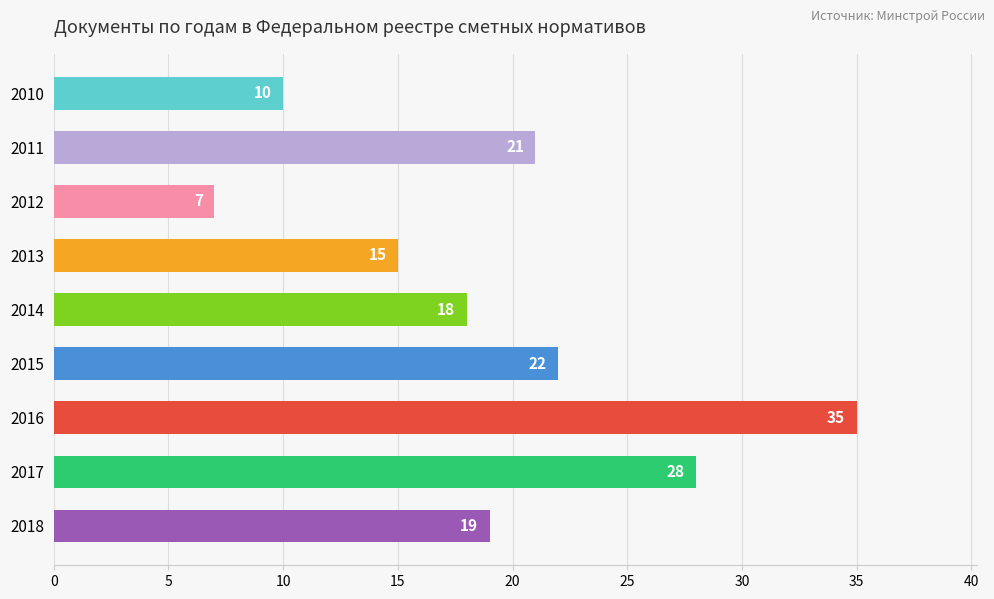

Reading bottom to top, list all the values displayed in this chart.

19	28	35	22	18	15	7	21	10